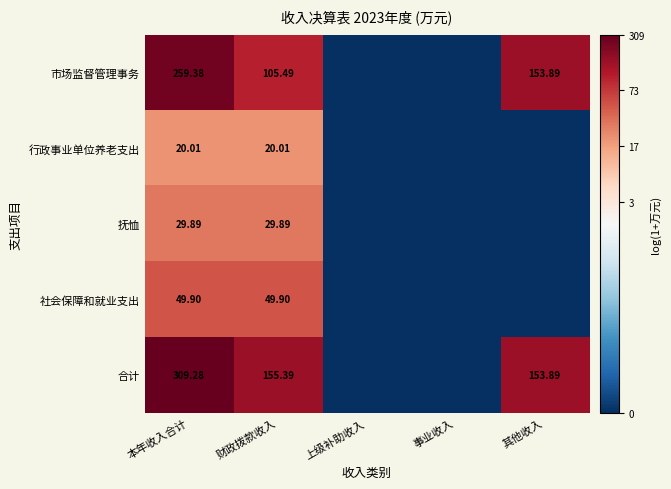

How many data points does each series have?

5